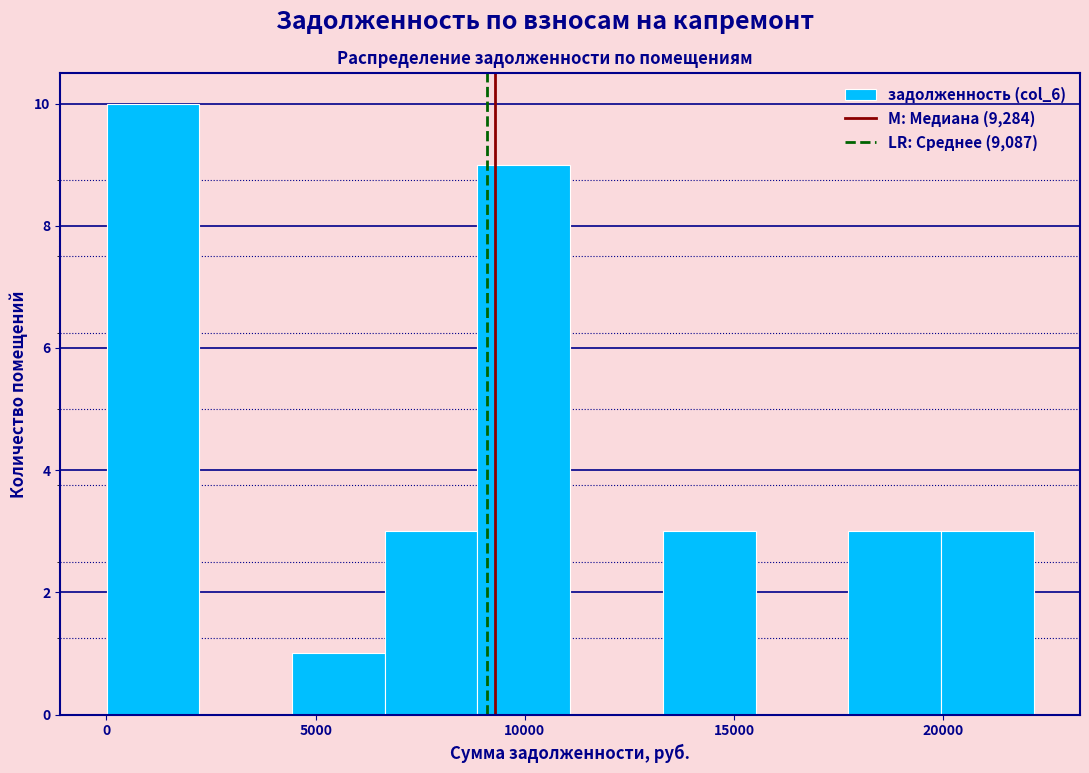

Over which range of the x-axis is the bar tallest?

0 to 2000